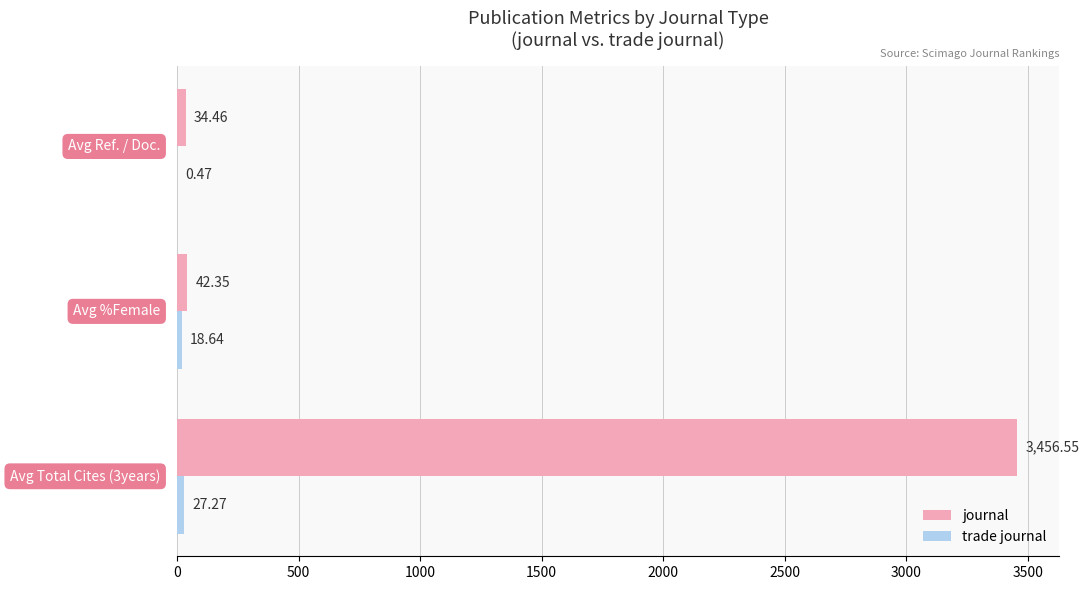

What is the sum of all journal values?

3533.4